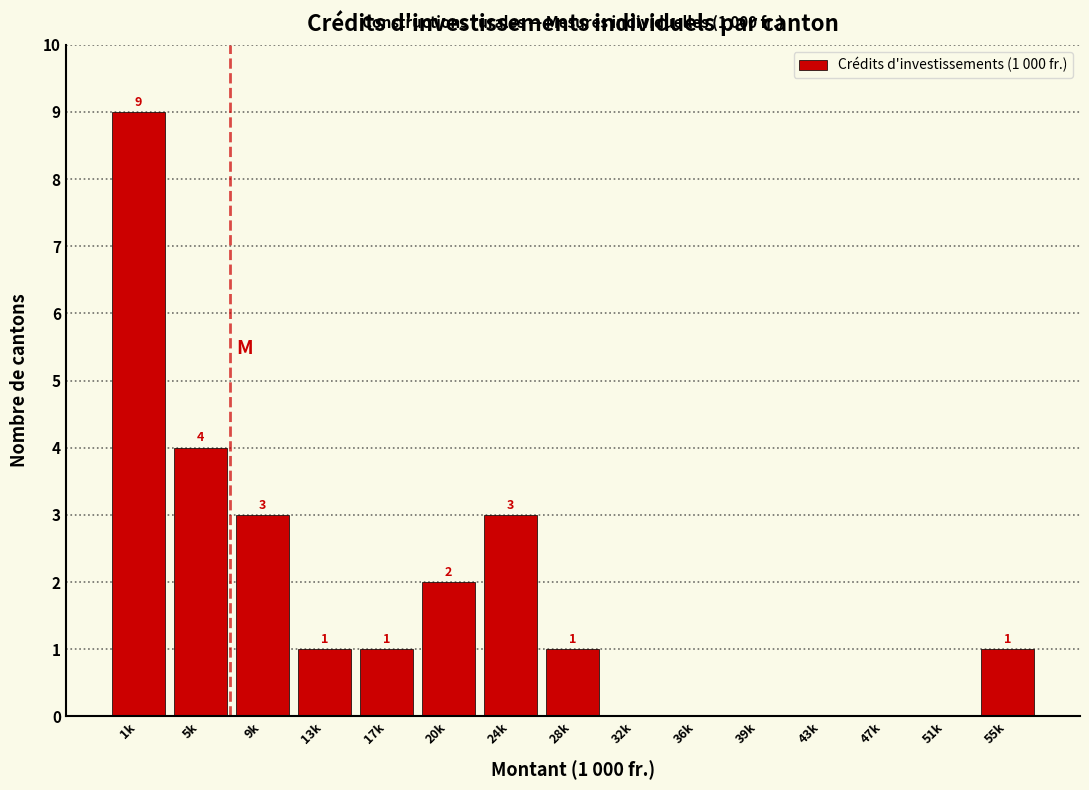

Reading right to left, list all the values displayed in this chart.

55k=1	51k=0	47k=0	43k=0	39k=0	36k=0	32k=0	28k=1	24k=3	20k=2	17k=1	13k=1	9k=3	5k=4	1k=9